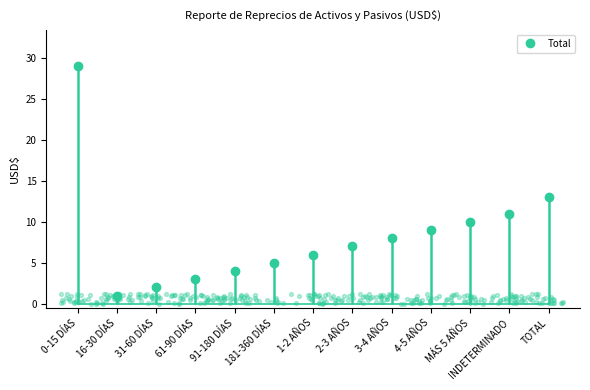

What is the change in value from 16-30 DÍAS to 1-2 AÑOS?

+5